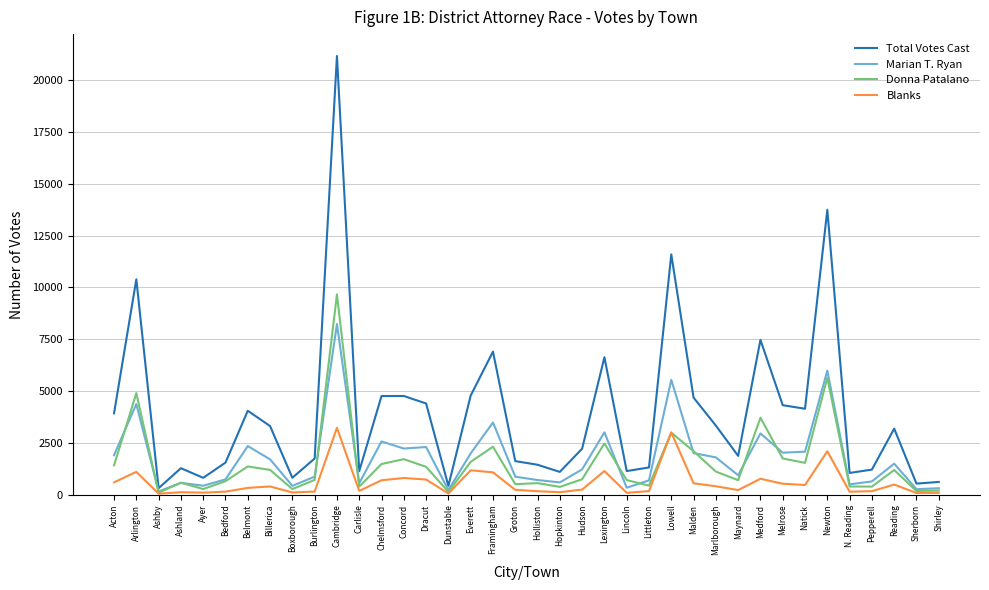

At which label does Total Votes Cast reach its peak?

Cambridge